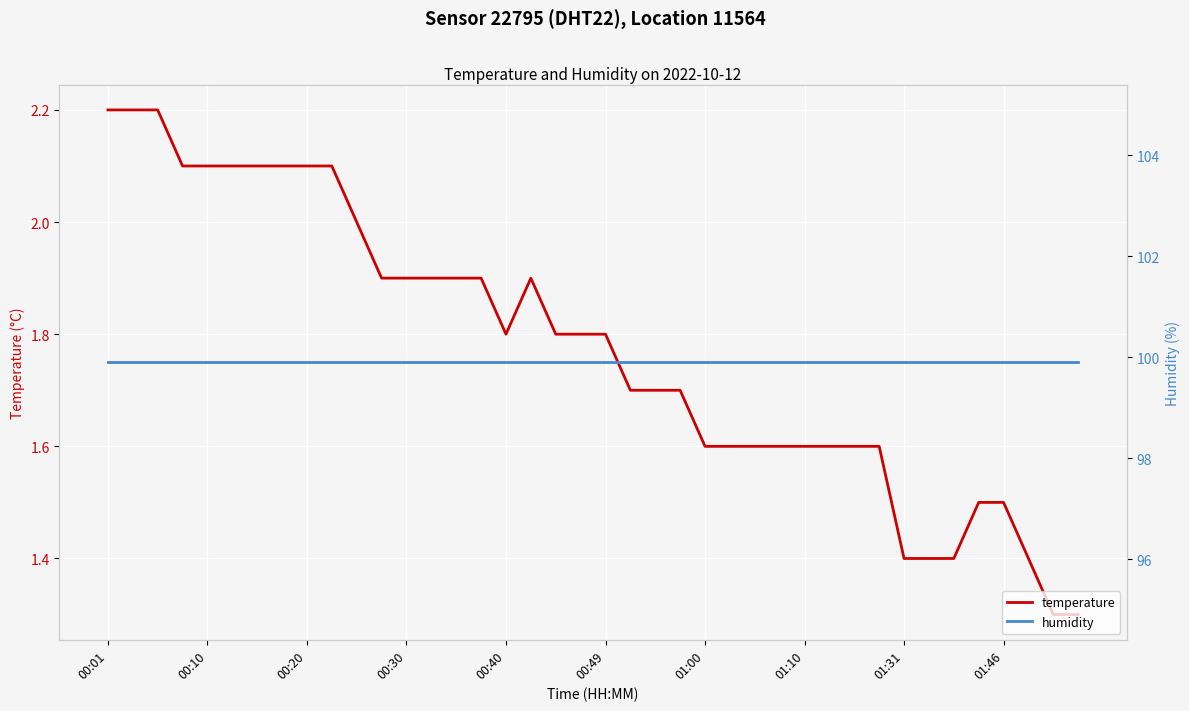

What is the value of the temperature point at the 14th from the left?

1.9